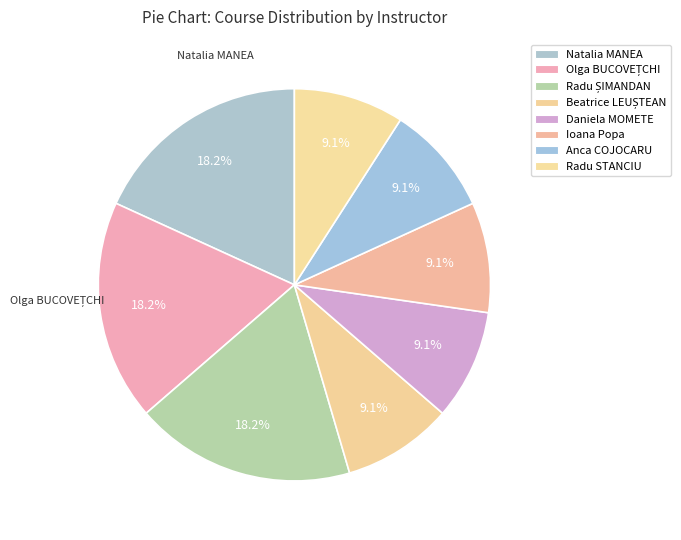

Which category has the biggest portion of the pie?

Conf.dr.ec. Natalia MANEA